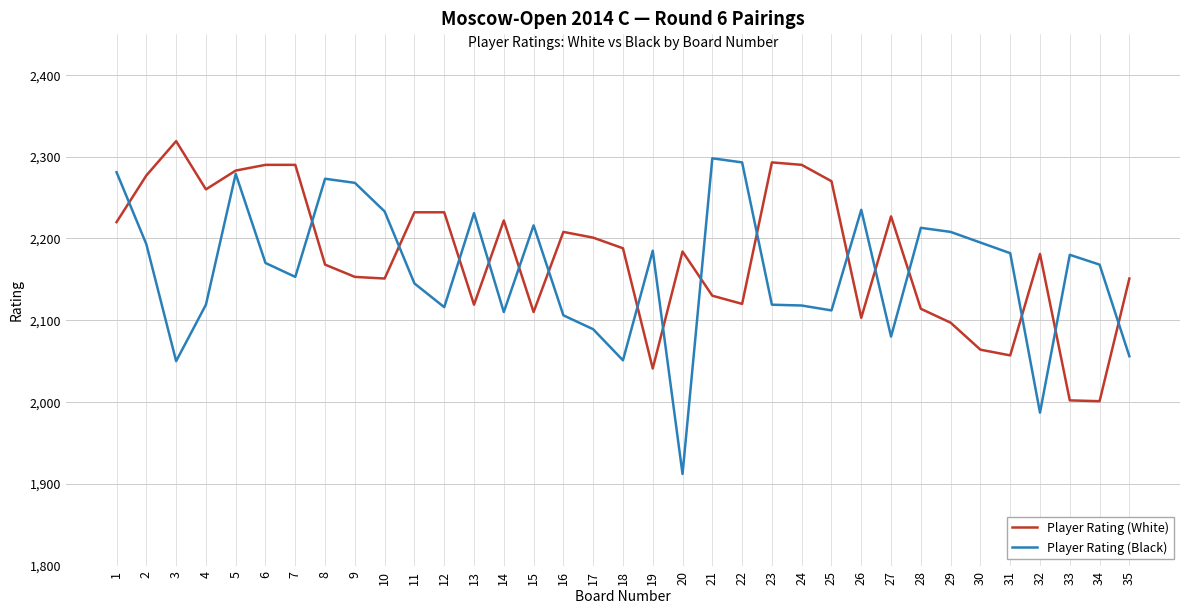

What is the difference between the Player Rating (White) values at 29 and 31?

40